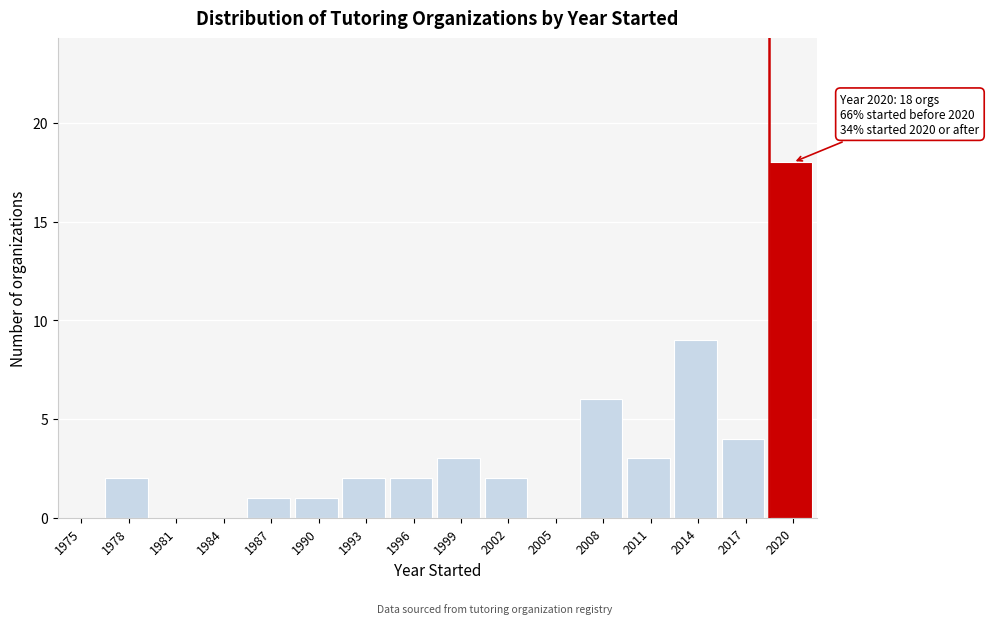

Reading left to right, what are all the values shown in this chart?

1975=0	1978=2	1981=0	1984=0	1987=1	1990=1	1993=2	1996=2	1999=3	2002=2	2005=0	2008=6	2011=3	2014=9	2017=4	2020=18